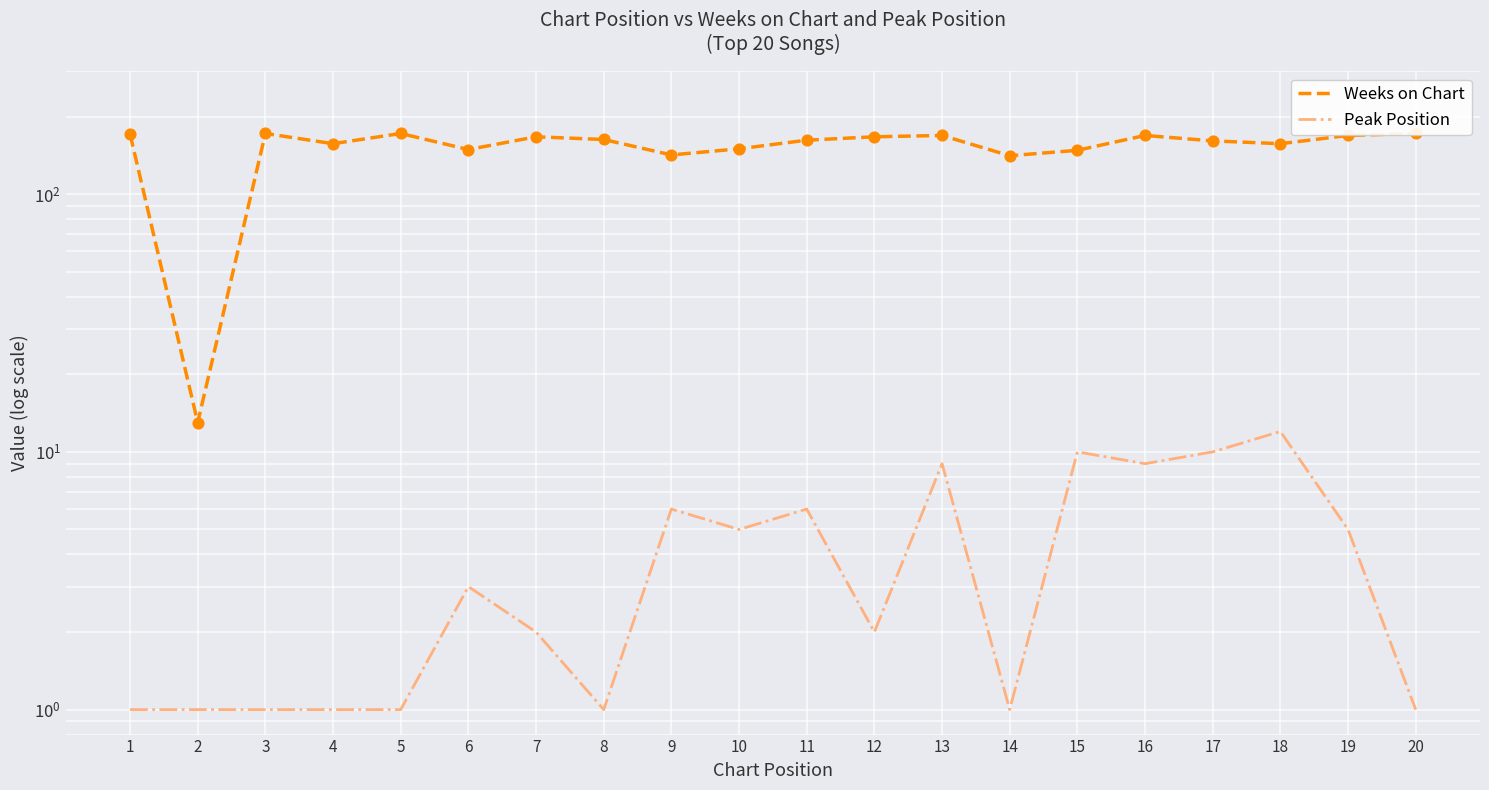

Which series has the largest total across all categories?

Weeks on Chart